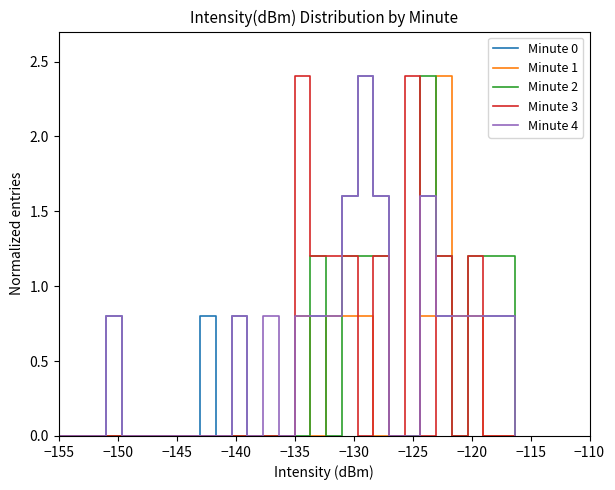

Reading left to right, list all the values displayed in this chart.

Minute 0: 0.0	0.0	0.0	0.8	0.0	0.0	0.0	0.0	0.0	0.8	0.0	0.8	0.0	0.0	0.0	0.8	0.8	0.8	1.6	2.4	1.6	0.0	0.0	1.6	0.8	0.8	0.8	0.8	0.8	0.0
Minute 1: 0.0	0.0	0.0	0.0	0.0	0.0	0.0	0.0	0.0	0.0	0.0	0.0	0.0	0.0	0.0	0.8	0.0	0.8	0.8	0.8	0.0	0.0	0.0	0.8	2.4	0.8	0.8	0.0	0.0	0.0
Minute 2: 0.0	0.0	0.0	0.0	0.0	0.0	0.0	0.0	0.0	0.0	0.0	0.0	0.0	0.0	0.0	0.0	1.2	0.0	1.2	1.2	1.2	0.0	0.0	2.4	1.2	0.0	1.2	1.2	1.2	0.0
Minute 3: 0.0	0.0	0.0	0.0	0.0	0.0	0.0	0.0	0.0	0.0	0.0	0.0	0.0	0.0	0.0	2.4	1.2	1.2	1.2	0.0	1.2	0.0	2.4	0.0	1.2	0.0	1.2	0.0	0.0	0.0
Minute 4: 0.0	0.0	0.0	0.8	0.0	0.0	0.0	0.0	0.0	0.0	0.0	0.8	0.0	0.8	0.0	0.8	0.8	0.8	1.6	2.4	1.6	0.0	0.0	1.6	0.8	0.8	0.8	0.8	0.8	0.0